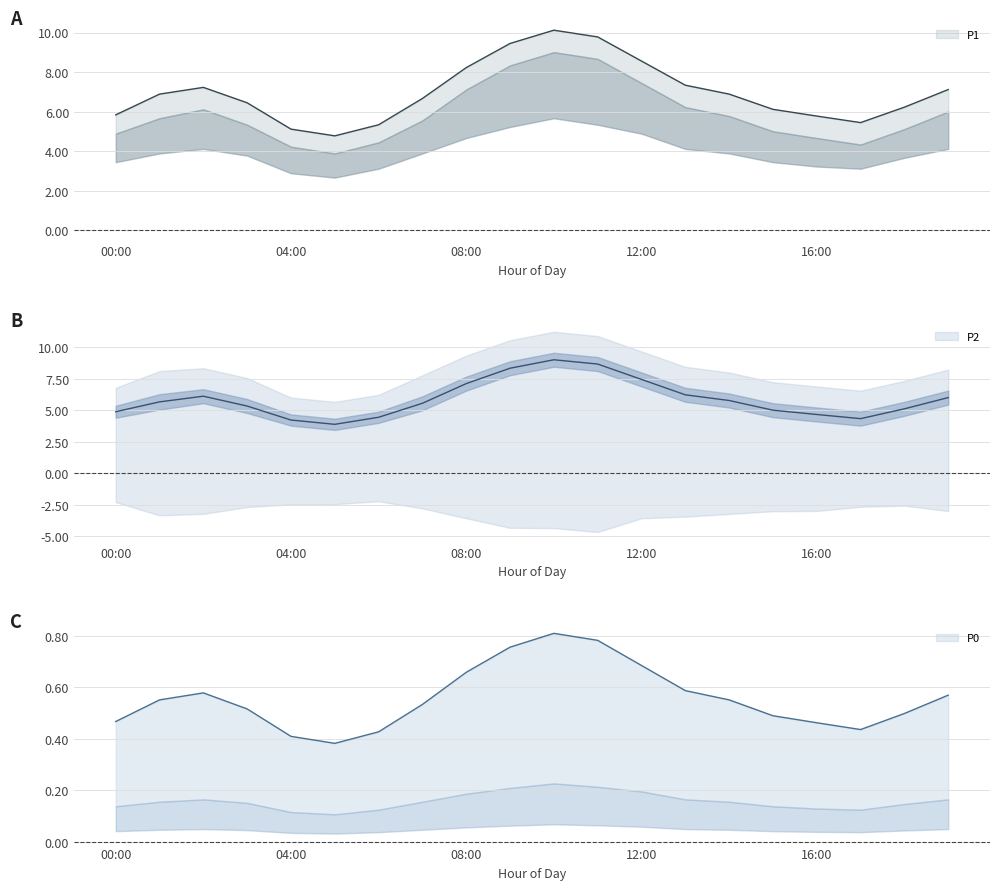

Read the P1 value at 15:00.

6.1